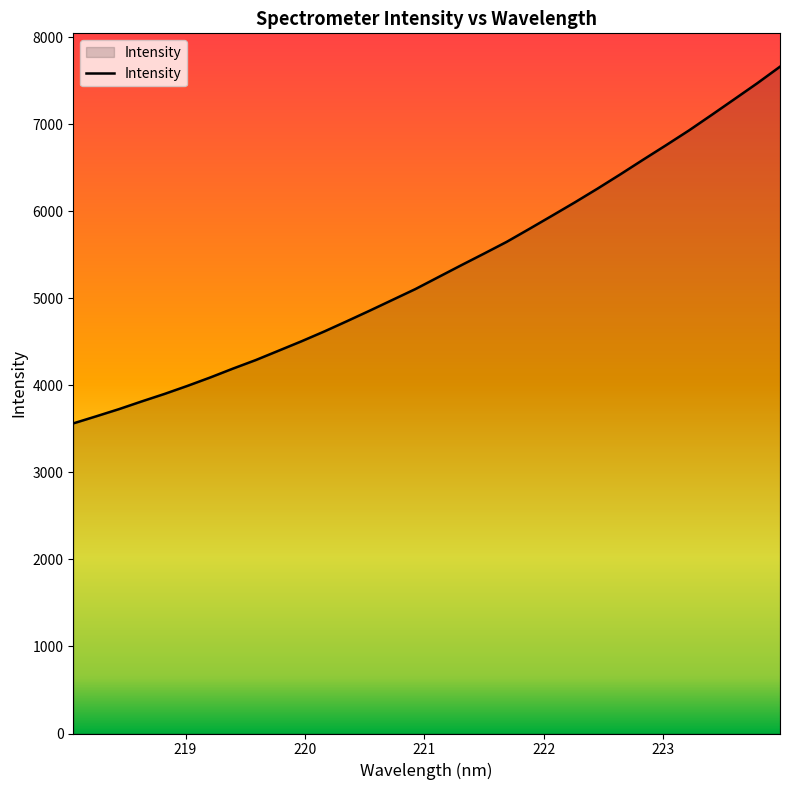

What is the minimum value shown in the chart?

3563.7